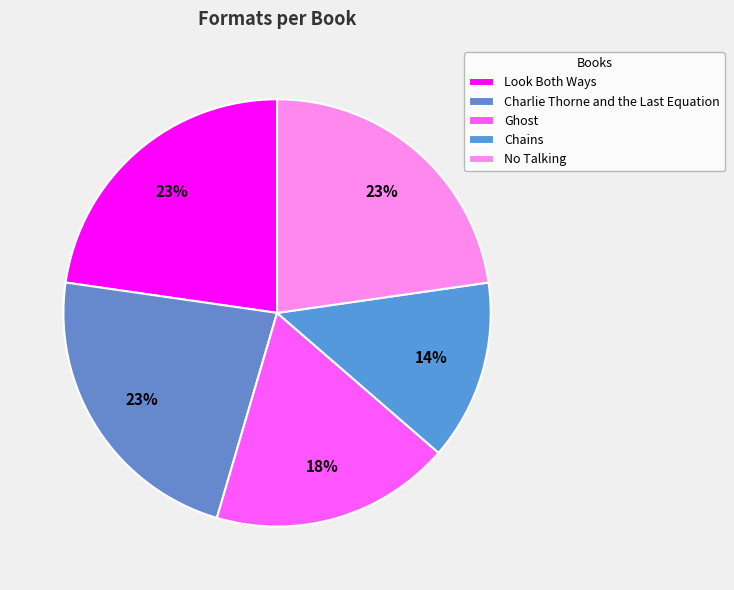

Is Chains the majority of the pie?

No